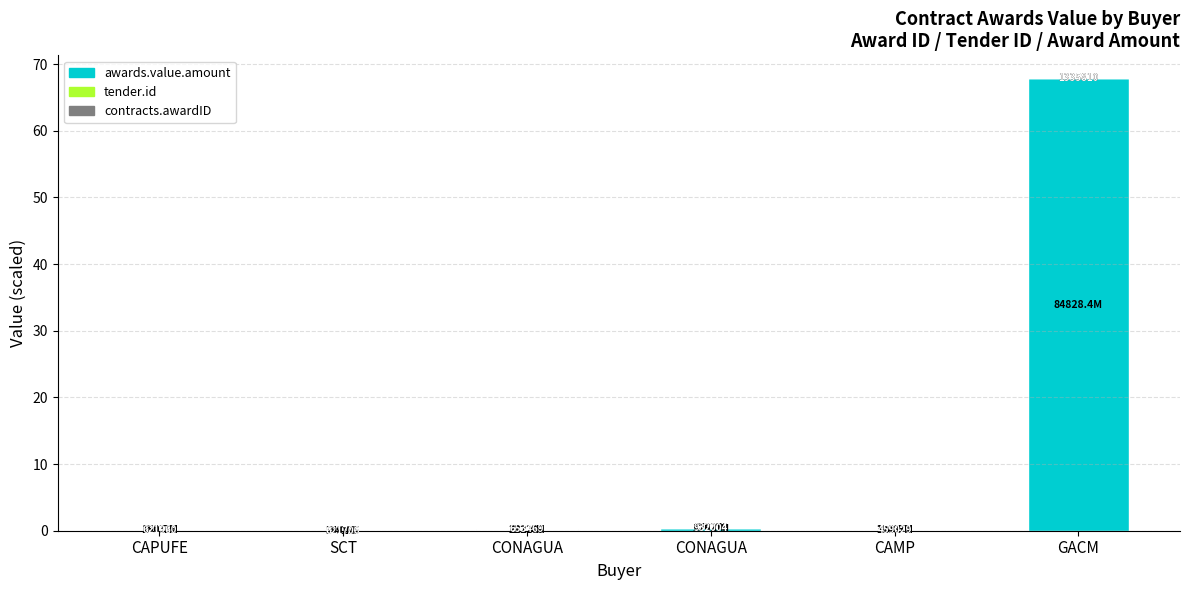

Does the chart contain stacked bars?

Yes